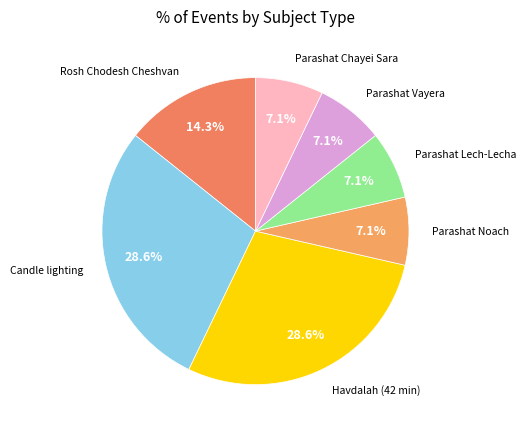

Is there any slice that represents more than half of the pie?

No